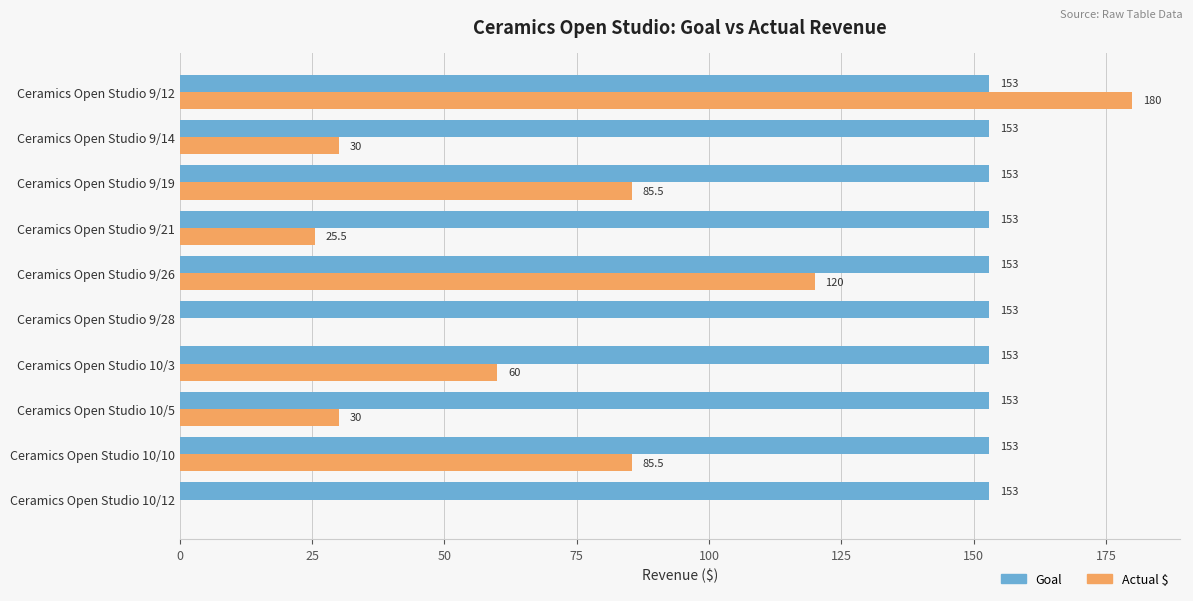

Between Ceramics Open Studio 9/12 and Ceramics Open Studio 9/19, which series saw the biggest shift?

Actual $